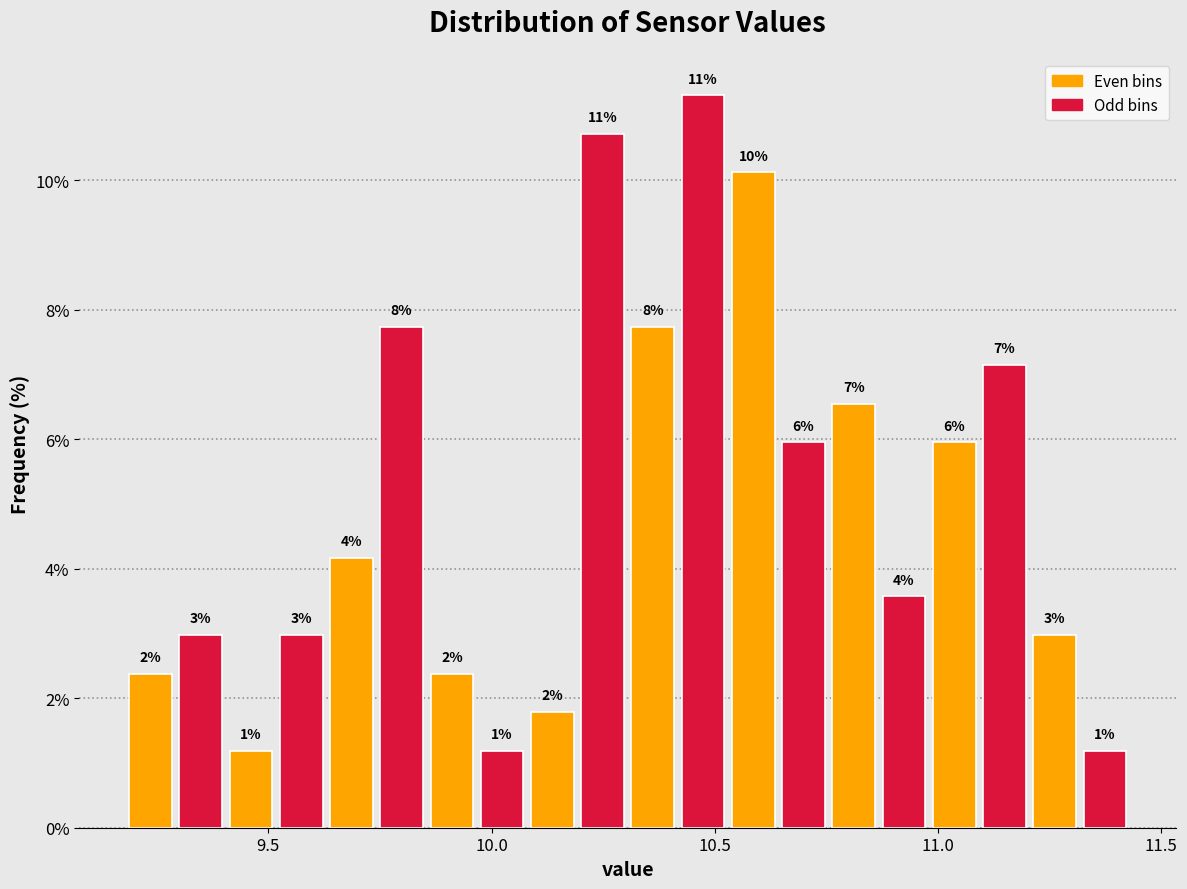

Read against the x-axis, roughly where is the centre of the tallest bar?

10.45